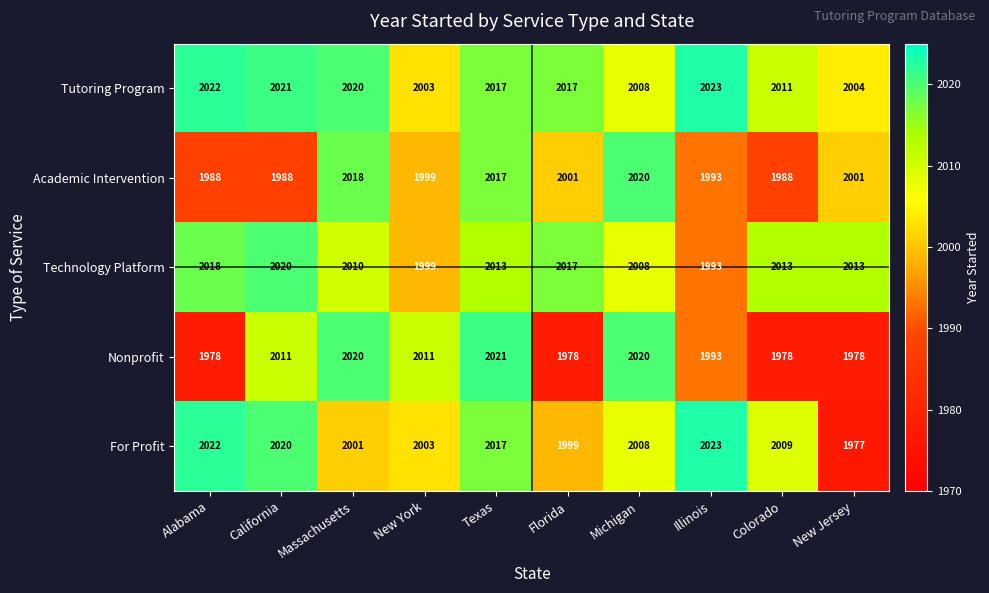

Rank the series by their average value, from lowest to highest.

Nonprofit, Academic Intervention, For Profit, Technology Platform, Tutoring Program